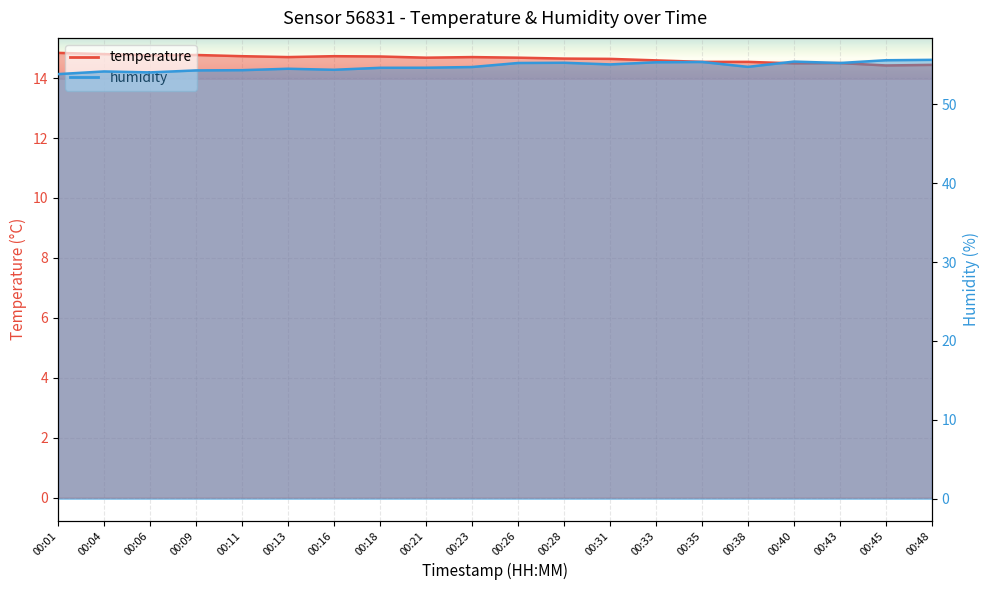

Count the number of data series in this chart.

2